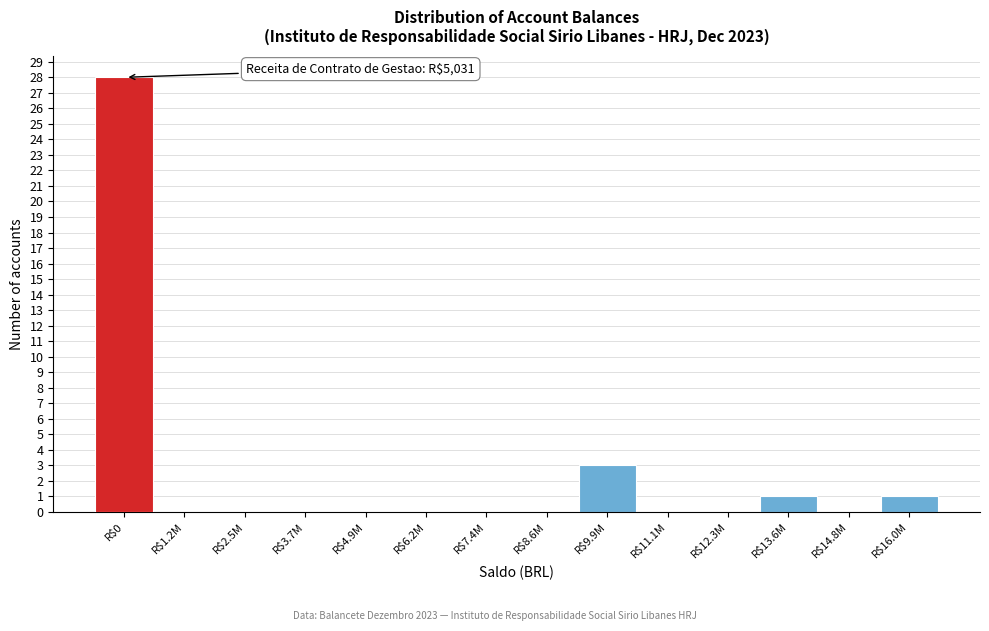

What is the sum of all values?

33